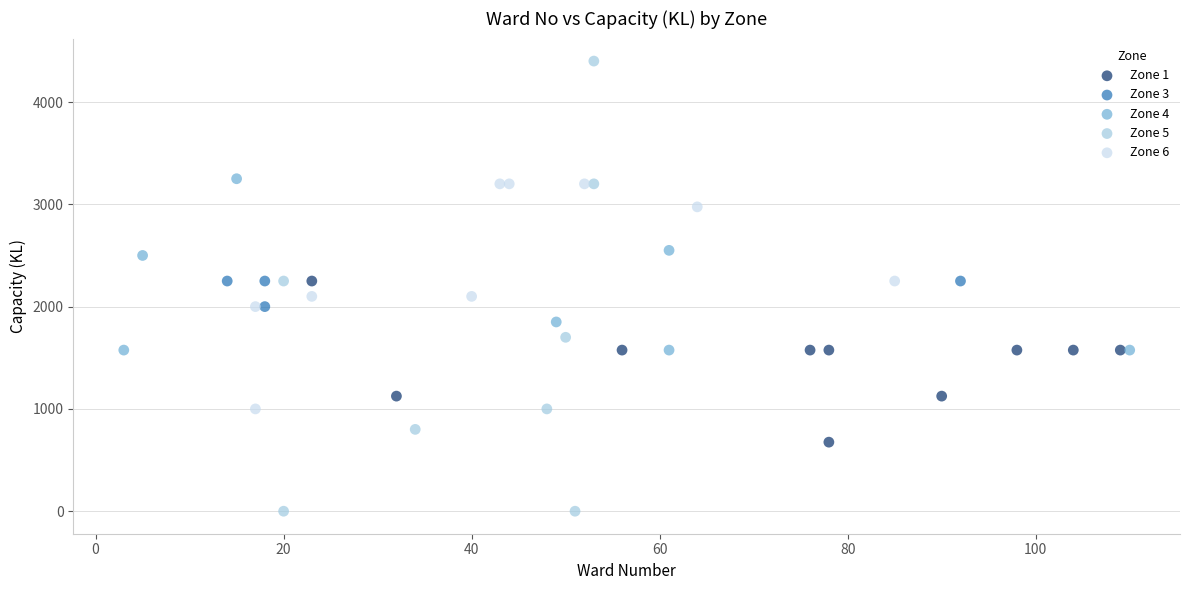

Which series reaches the maximum Y coordinate?

Zone 5